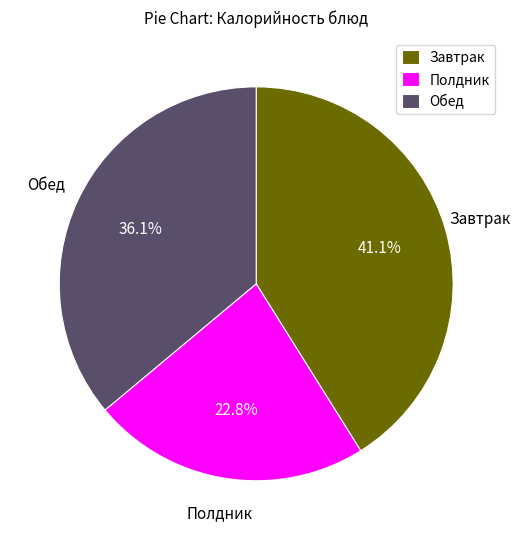

Between Завтрак and Полдник, which is larger?

Завтрак